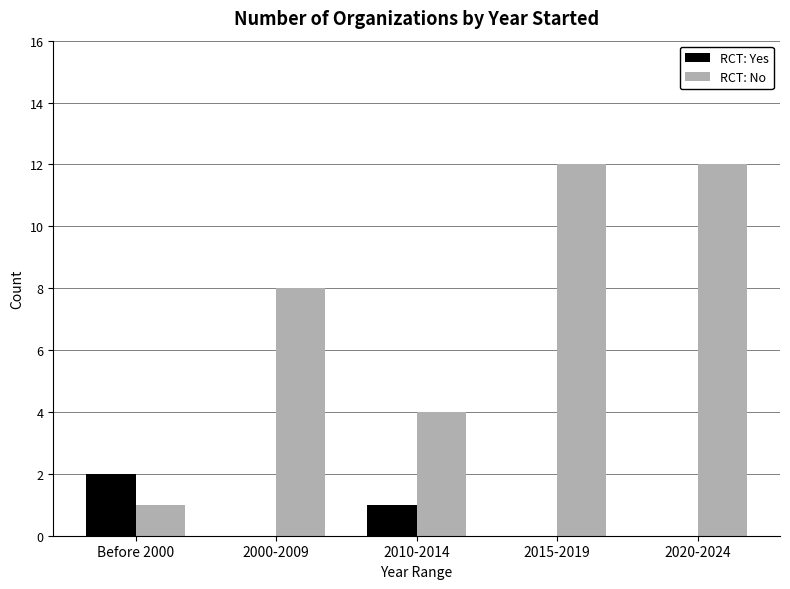

What is the total value across all series at 2000-2009?

8